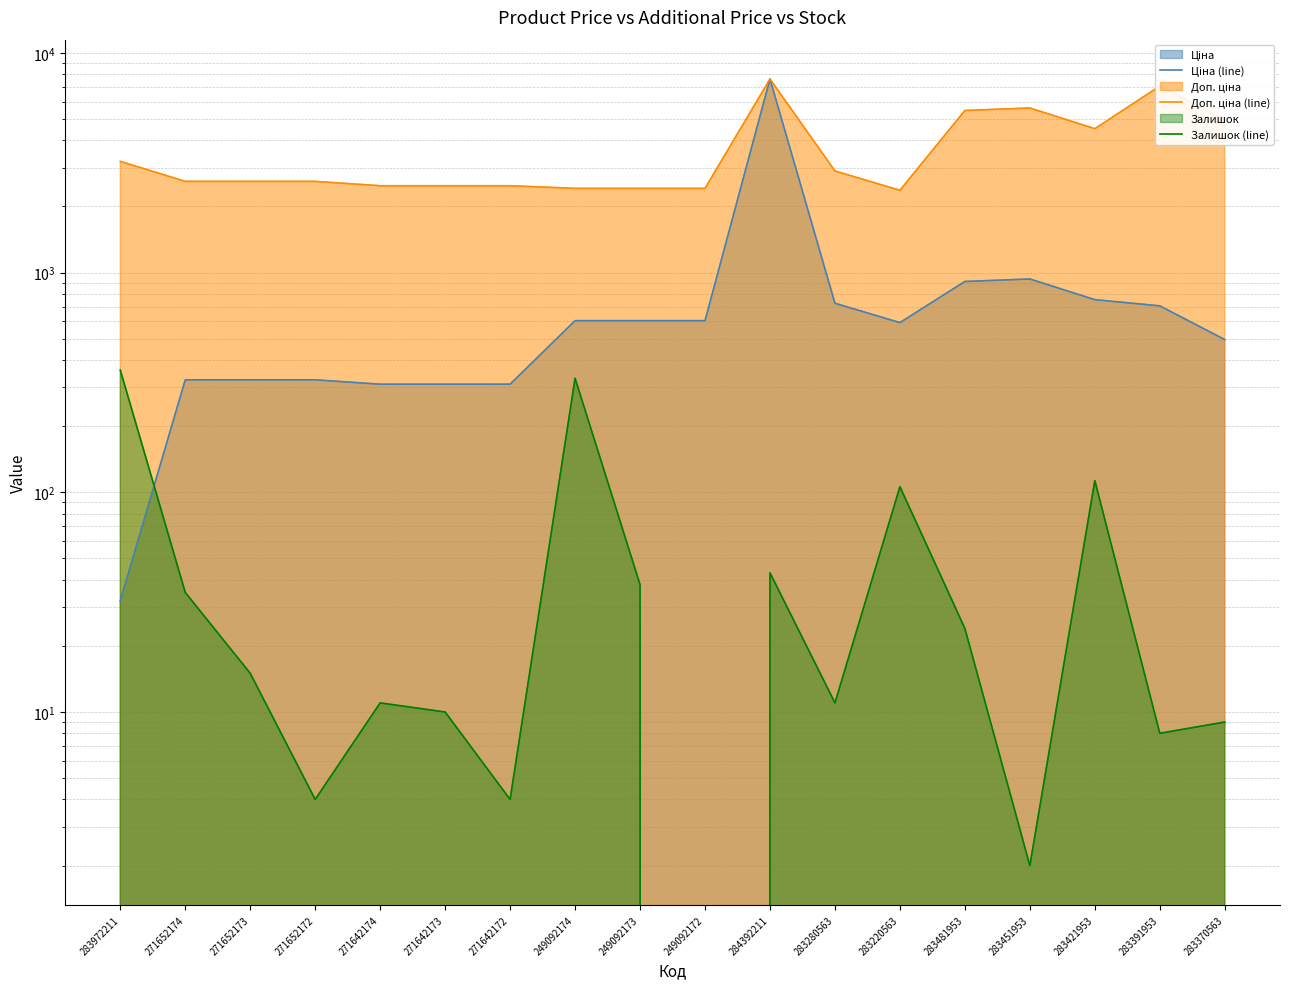

What is the average value of the Ціна (line) series?

914.4